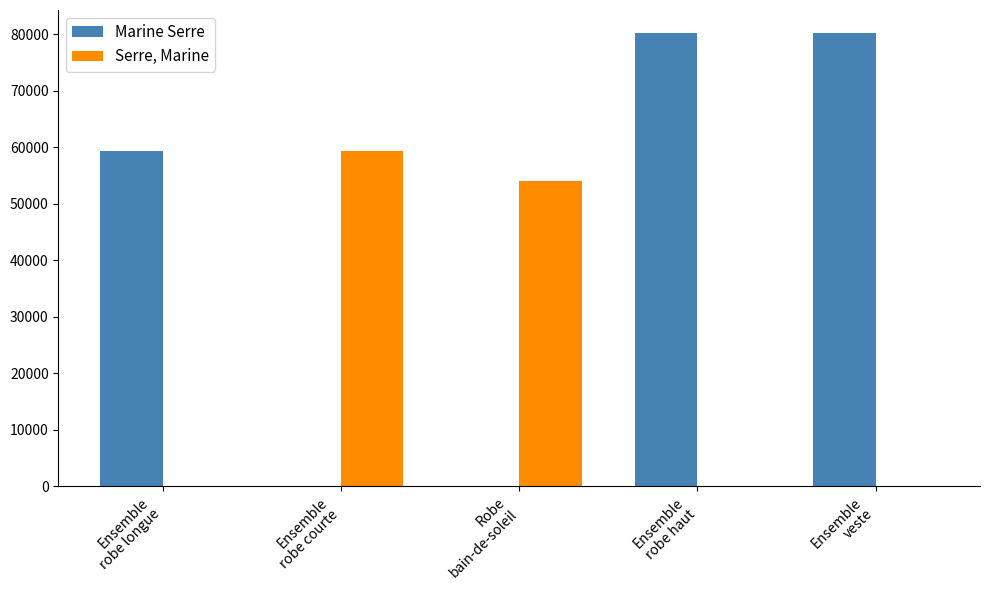

What is the maximum value shown in the chart?

80262